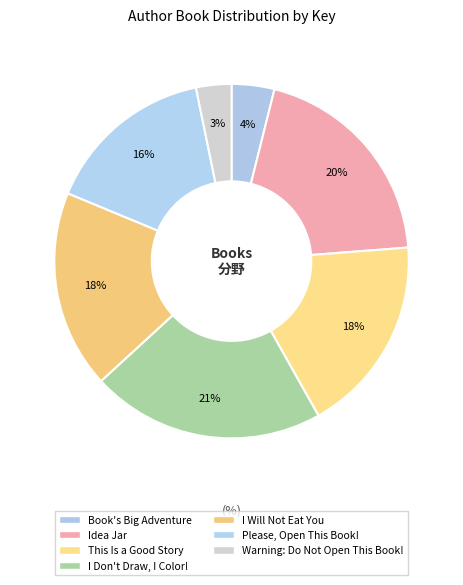

Count the number of slices in the pie.

7